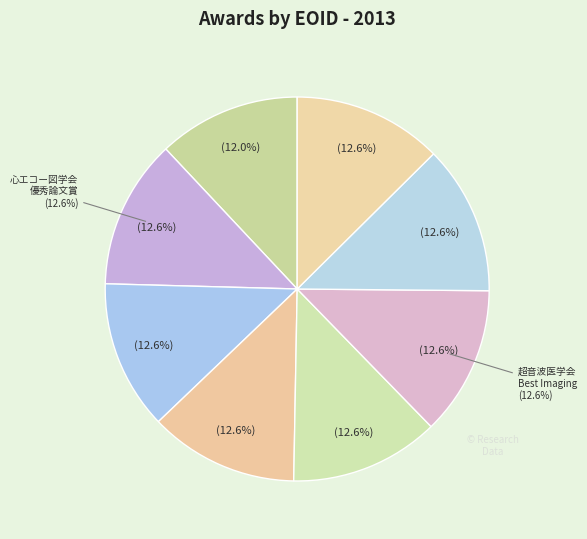

Count the number of slices in the pie.

8